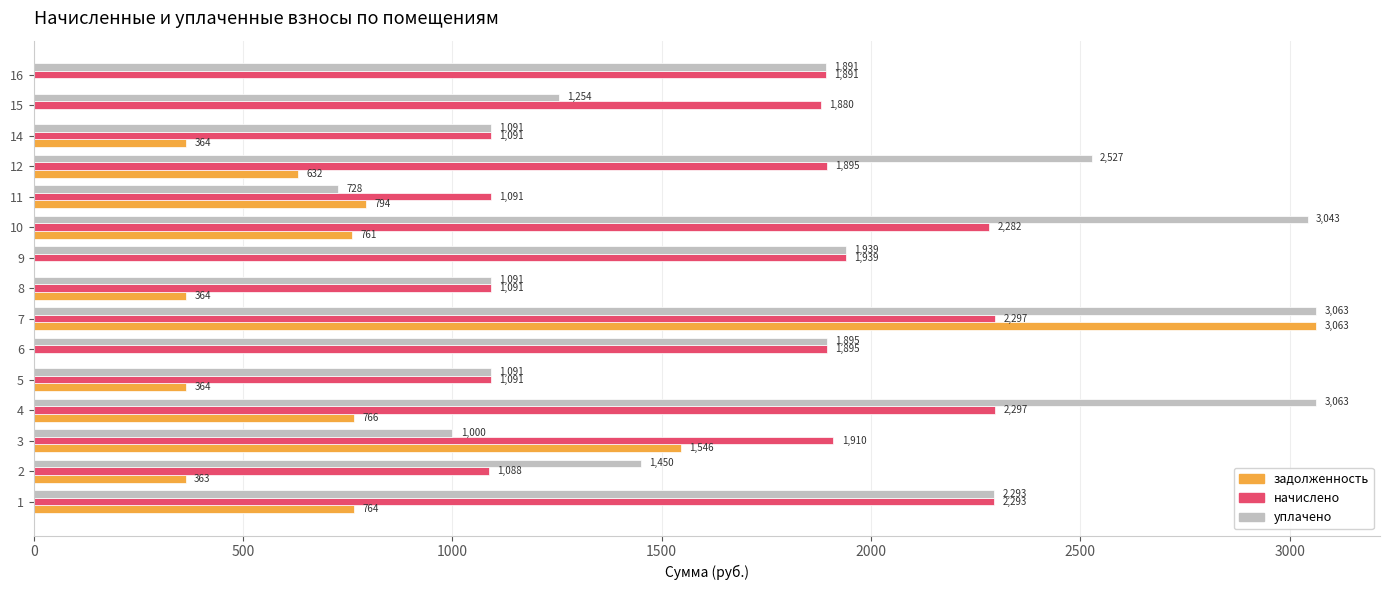

At which category is the sum across all series the highest?

7